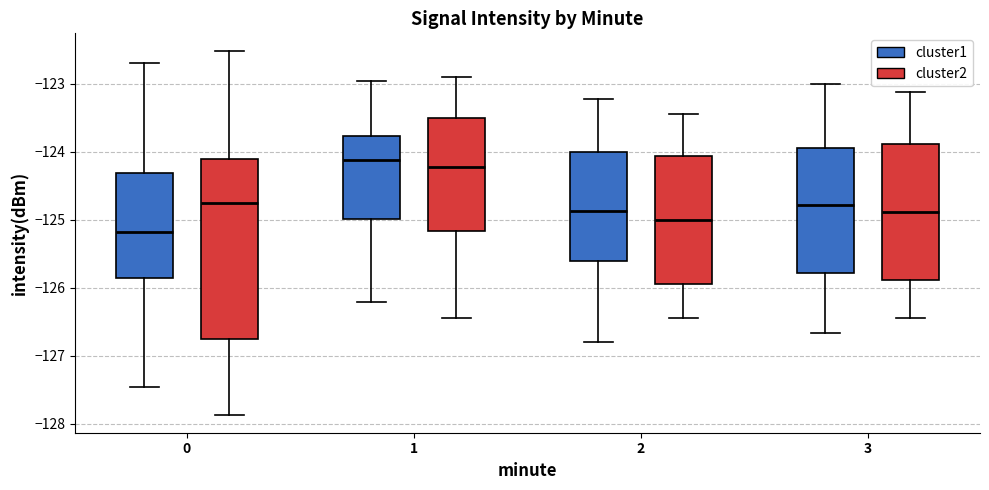

Reading left to right, transcribe this box plot: for each box, give where its median line is, the range the box spans, and where its two whiskers end, as read against the y-axis. The values are not printed on the chart, so give them approximately, as read against the axis.

0 (cluster1): median -125.2, box -125.9 to -124.3, whiskers -127.5 to -122.7
0 (cluster2): median -124.8, box -126.8 to -124.1, whiskers -127.9 to -122.5
1 (cluster1): median -124.1, box -125.0 to -123.8, whiskers -126.2 to -123.0
1 (cluster2): median -124.2, box -125.2 to -123.5, whiskers -126.4 to -122.9
2 (cluster1): median -124.9, box -125.6 to -124.0, whiskers -126.8 to -123.2
2 (cluster2): median -125.0, box -125.9 to -124.1, whiskers -126.4 to -123.4
3 (cluster1): median -124.8, box -125.8 to -123.9, whiskers -126.7 to -123.0
3 (cluster2): median -124.9, box -125.9 to -123.9, whiskers -126.4 to -123.1